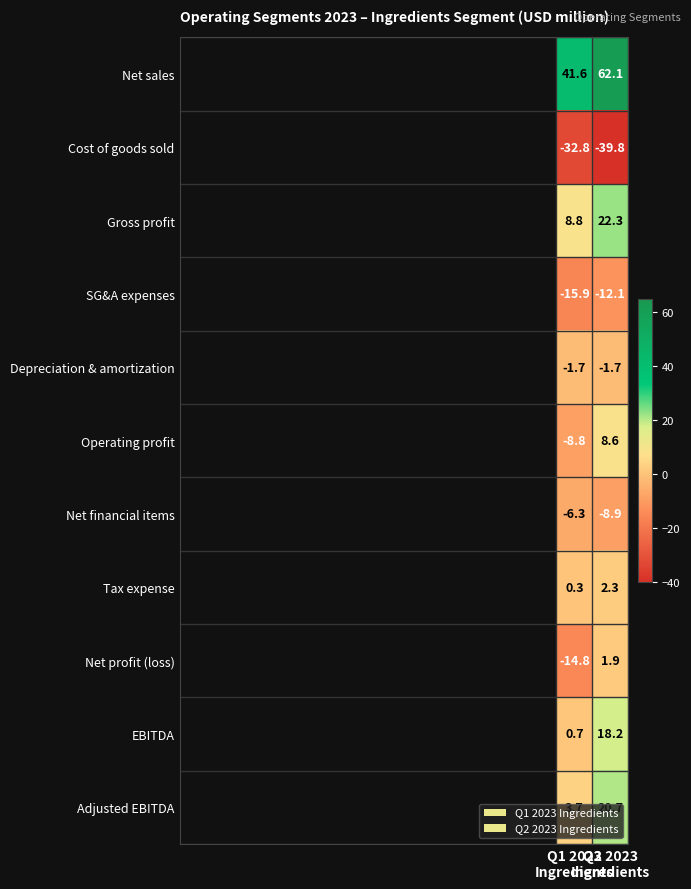

What is the average value of the Depreciation & amortization series?

-1.7